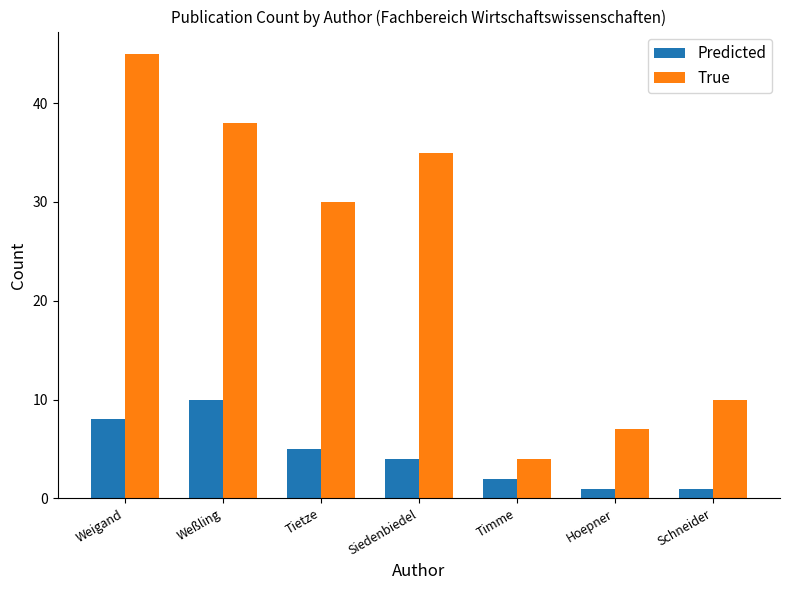

How many groups of bars are there?

7